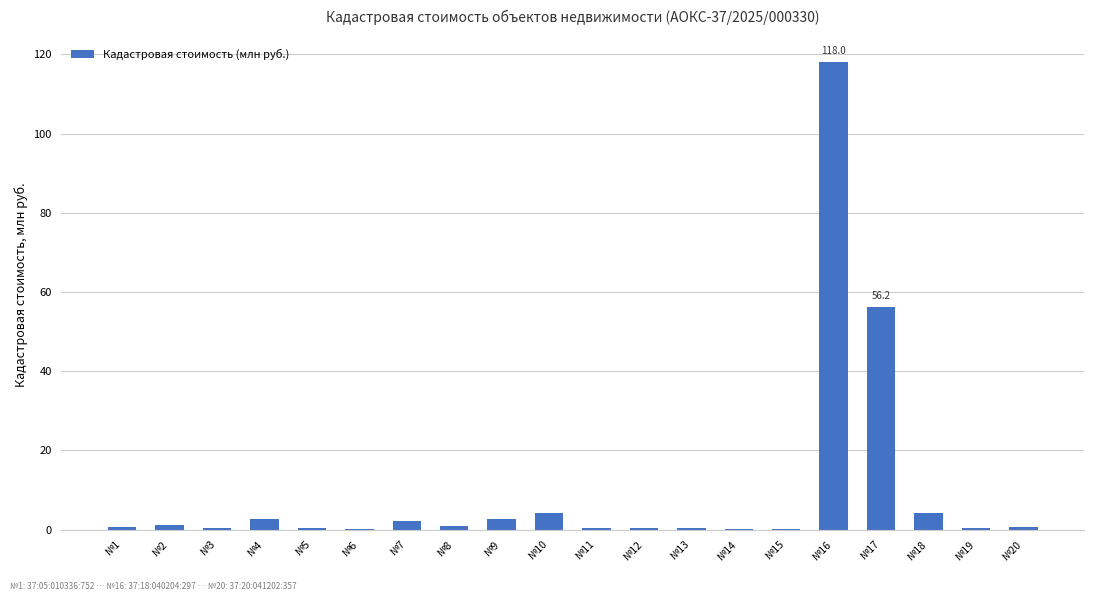

What is the sum of all values?

196.8